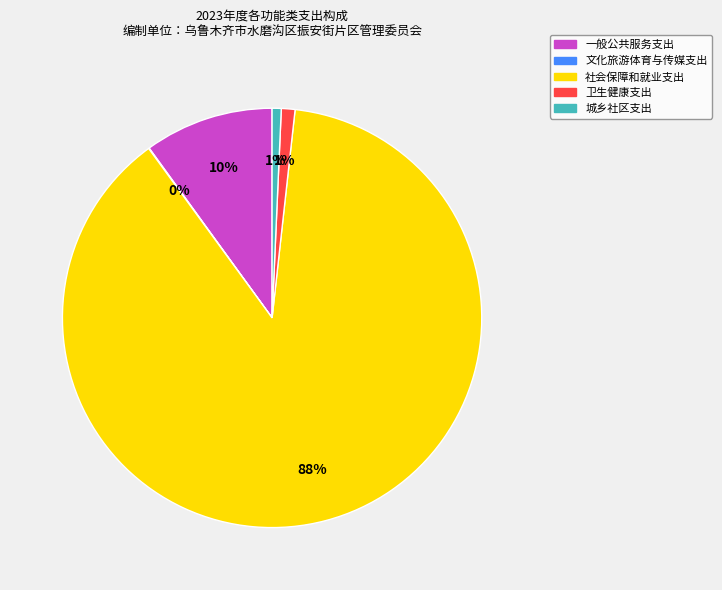

Does any single category account for the majority?

Yes